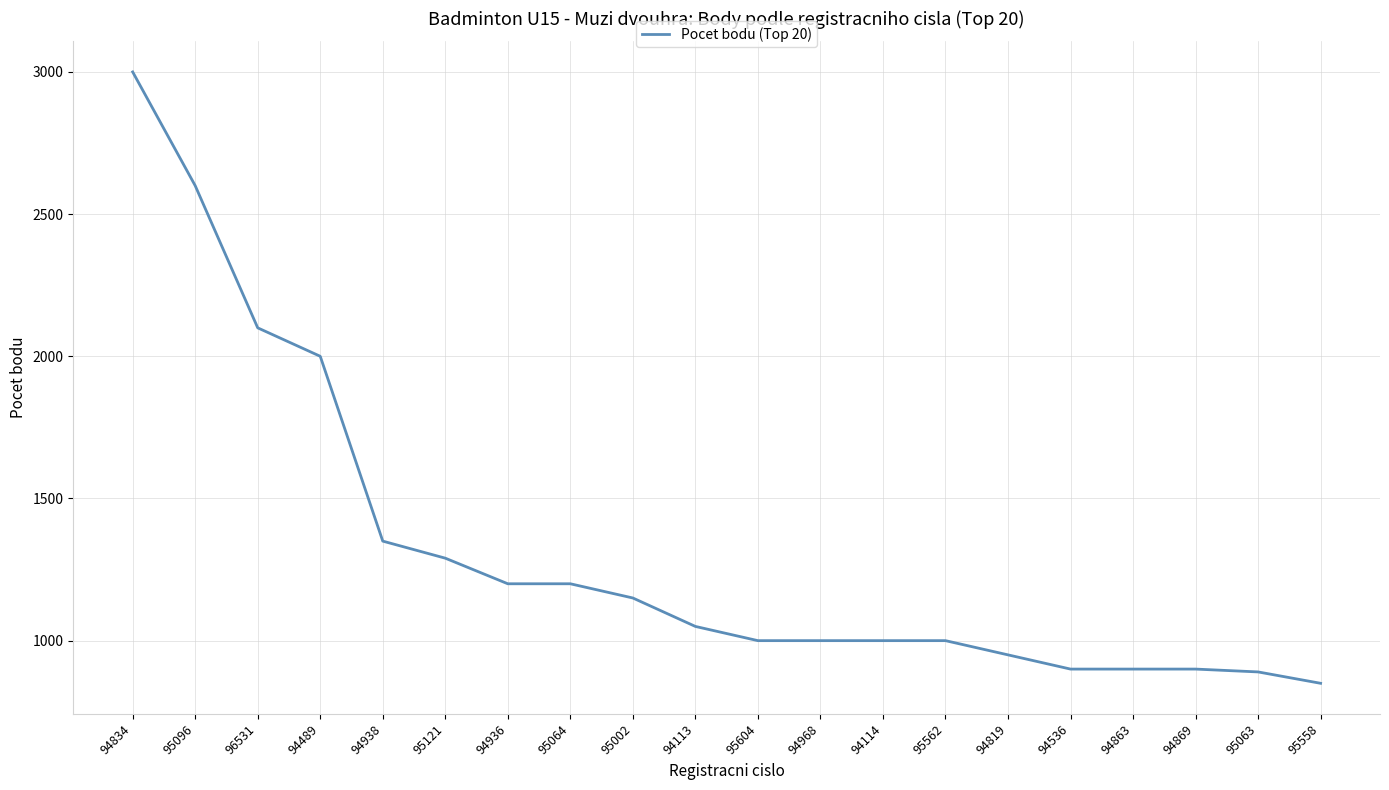

Does the chart display data point markers on the line(s)?

No